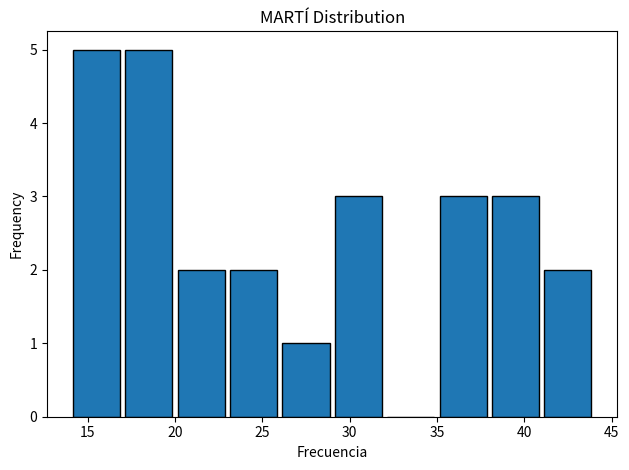

Reading left to right, list every bar in this chart as the range it spans on the x-axis followed by its height. The values are not printed on the chart, so give them approximately, as read against the axis.

14 to 17: 5
17 to 20: 5
20 to 23: 2
23 to 26: 2
26 to 29: 1
29 to 32: 3
32 to 35: 0
35 to 38: 3
38 to 41: 3
41 to 44: 2